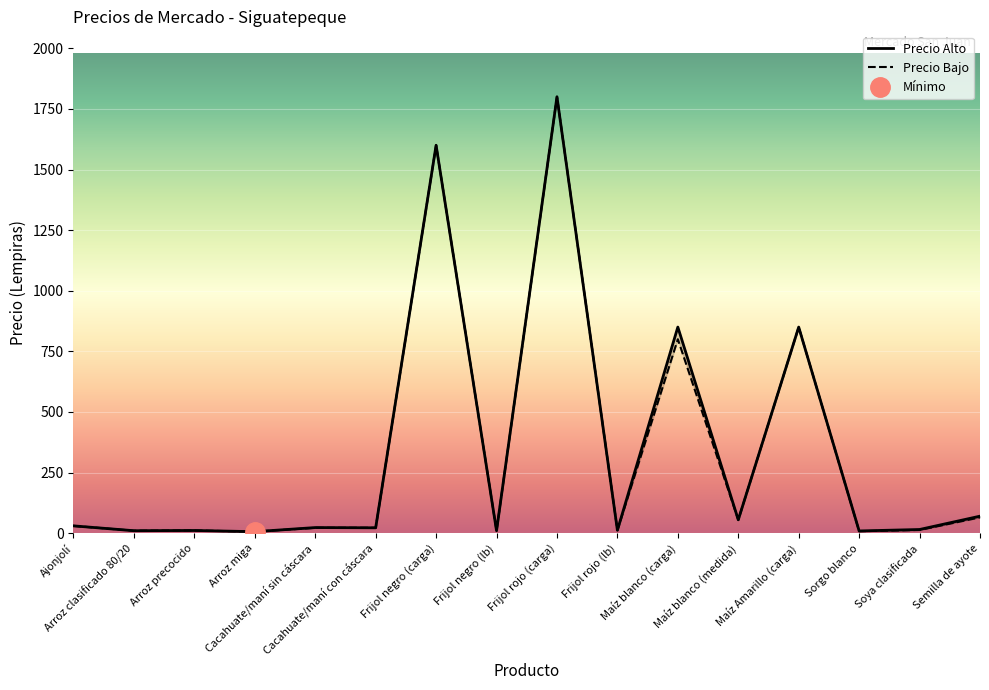

How many values in the Precio Alto series exceed 23?

7